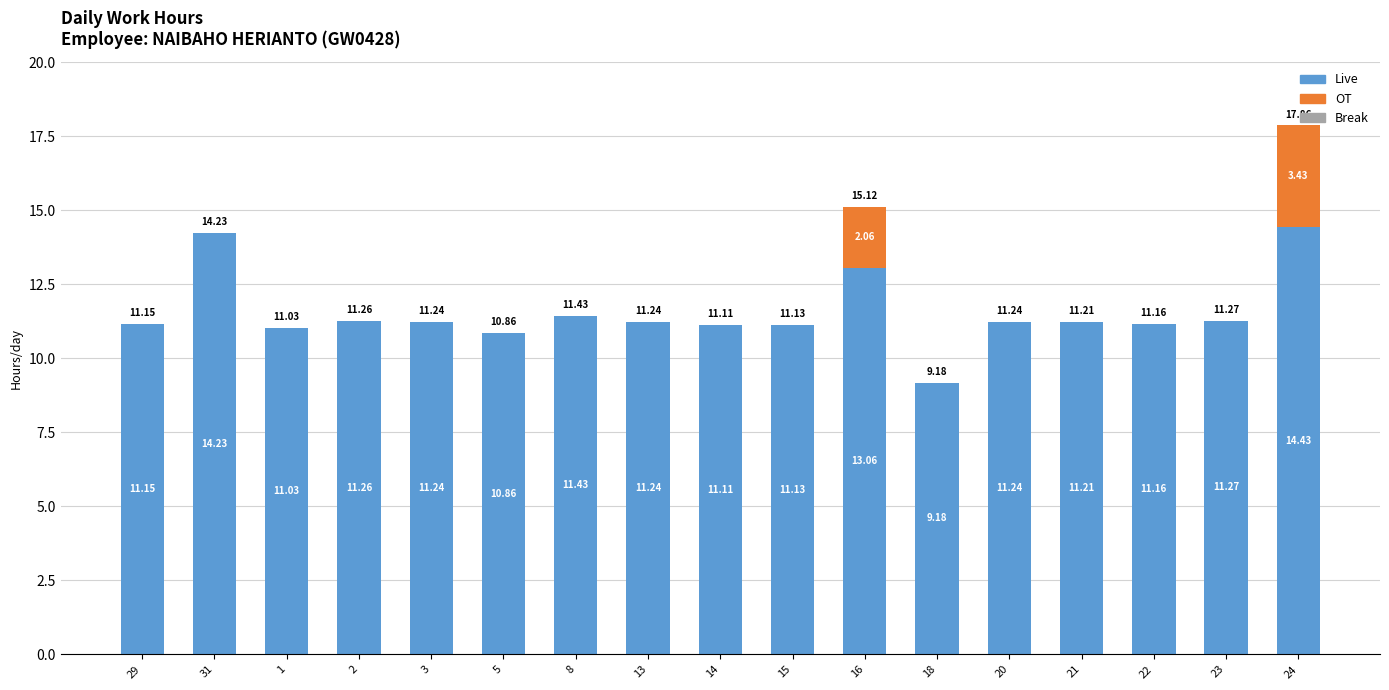

At which category is the sum across all series the highest?

24